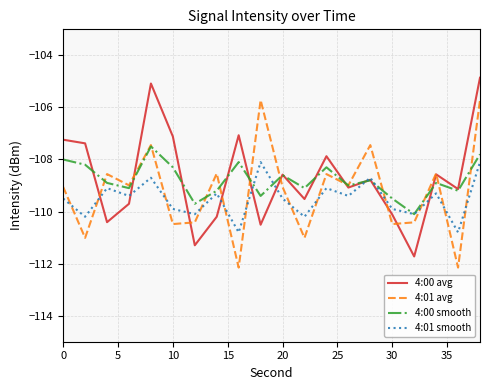

List the series in order of their peak value, highest first.

4:00 avg, 4:01 avg, 4:00 smooth, 4:01 smooth